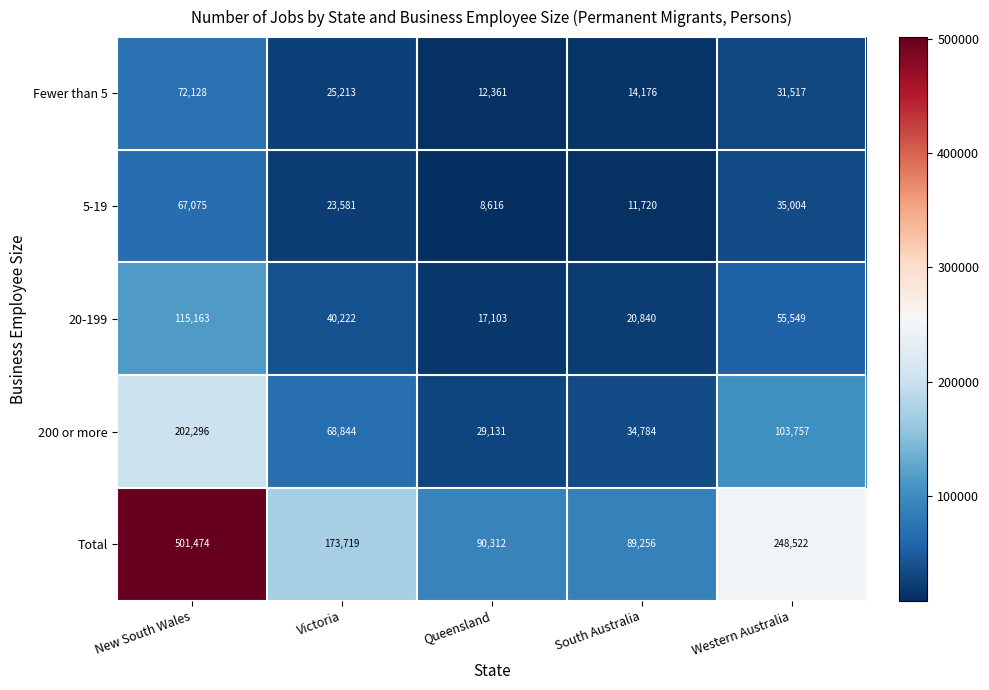

What is the spread (max minus min) of values at Queensland?

81696